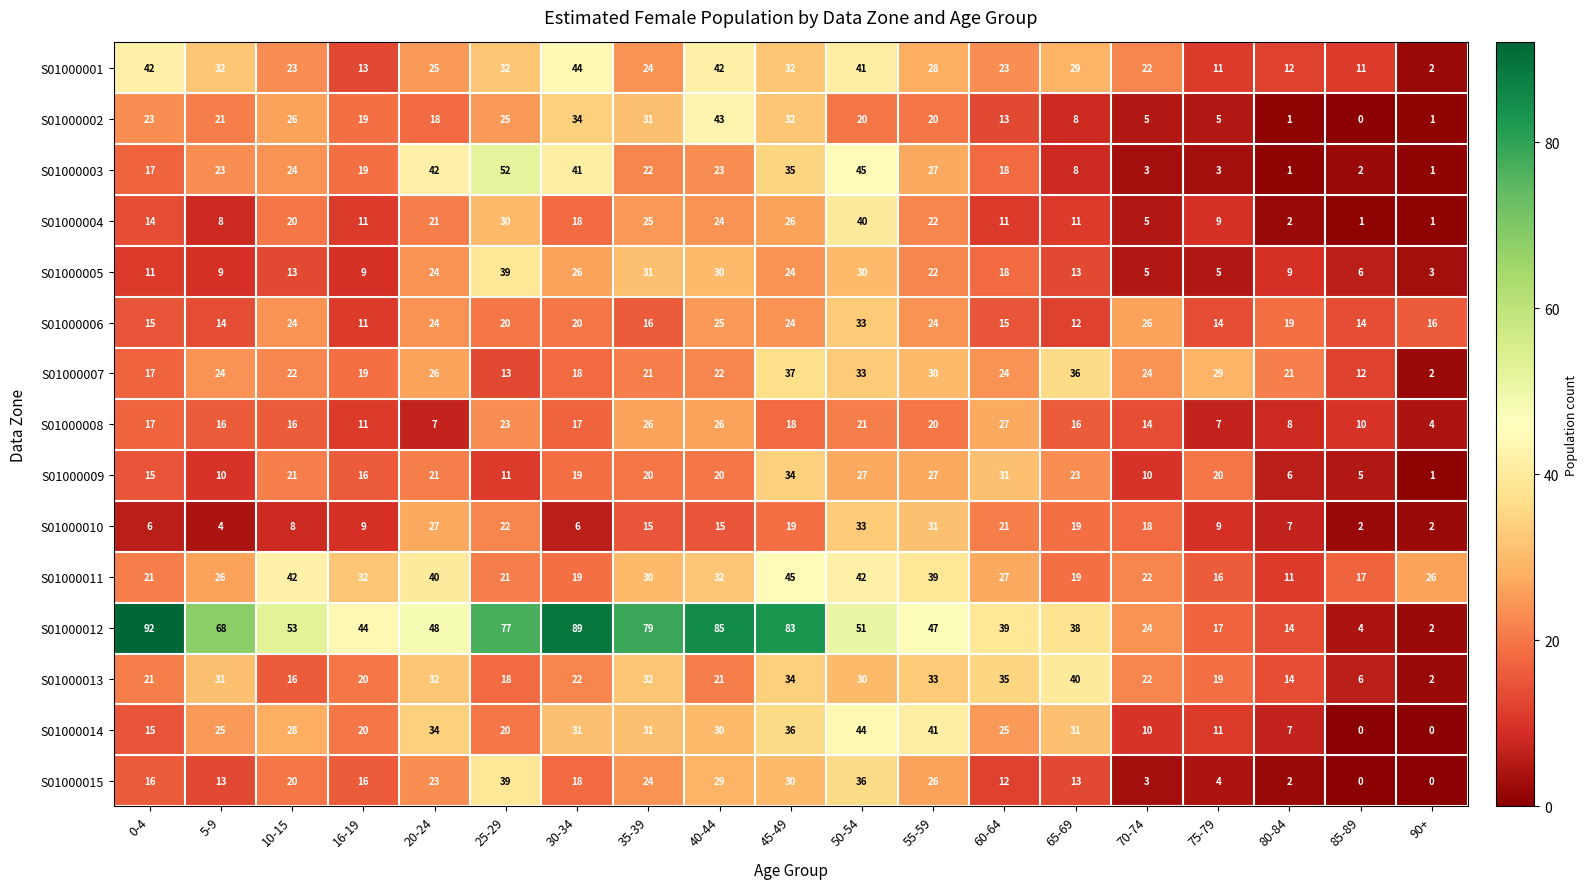

What is the difference between the S01000014 values at 75-79 and 85-89?

11